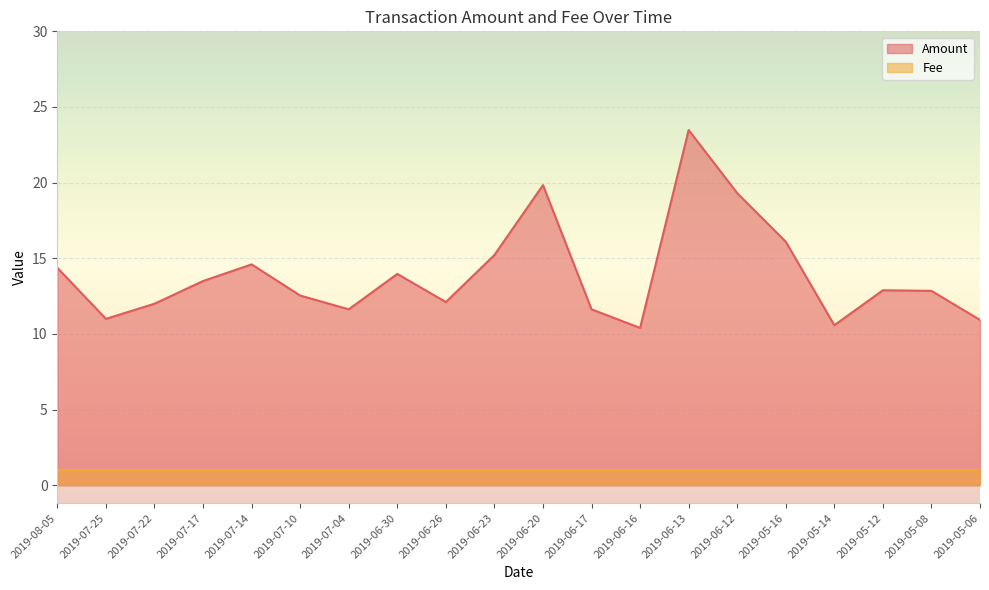

What is the difference between the maximum and minimum values?

13.1